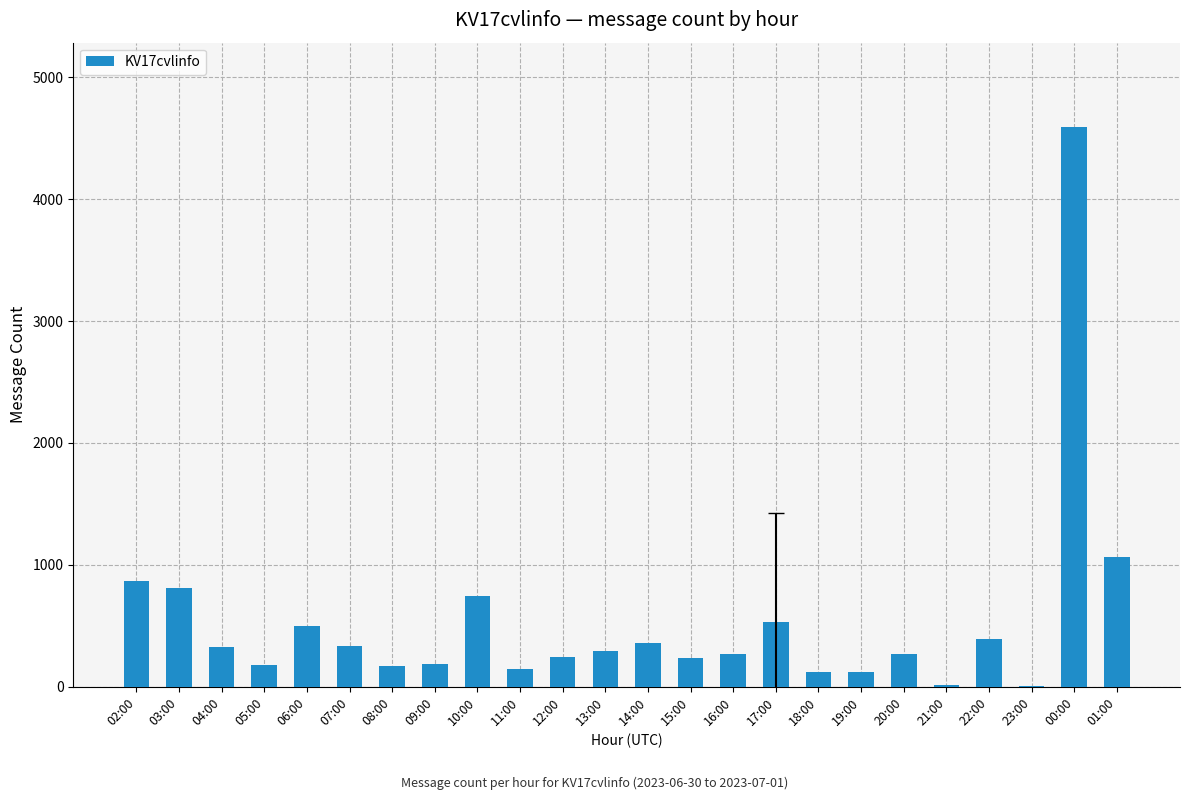

What is the greatest value displayed?

4594